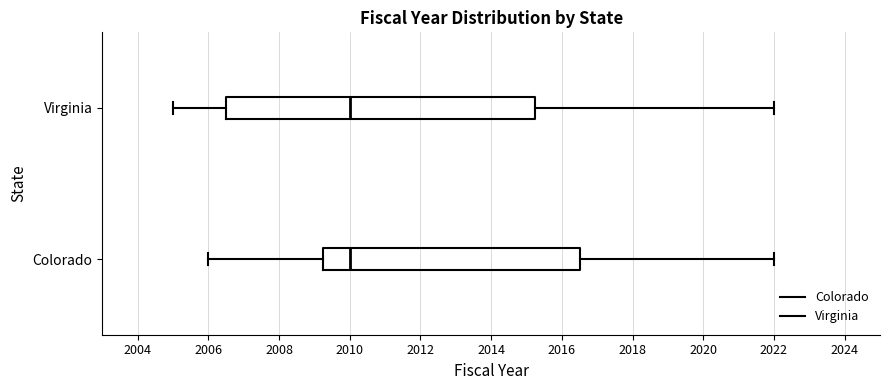

Where does the right whisker of the box for Colorado end on the x-axis? The values are not printed on the chart, so give them approximately, as read against the axis.

2022.0